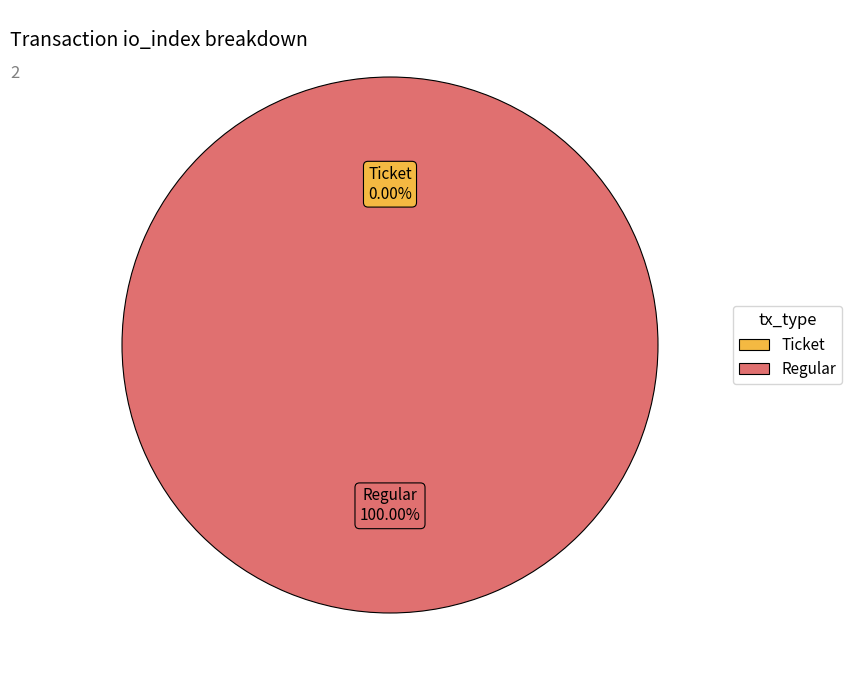

True or false: Regular accounts for 99% of the total.

False